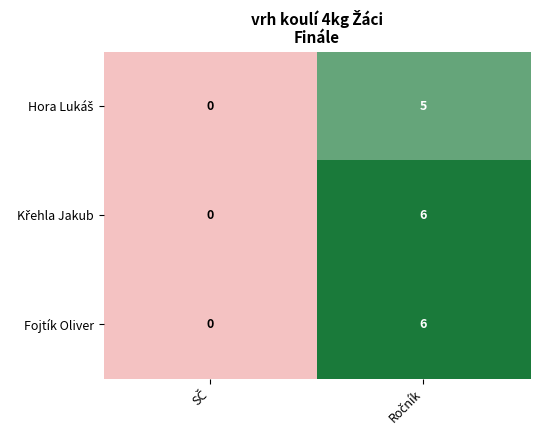

What is the average value of the Fojtík Oliver series?

3